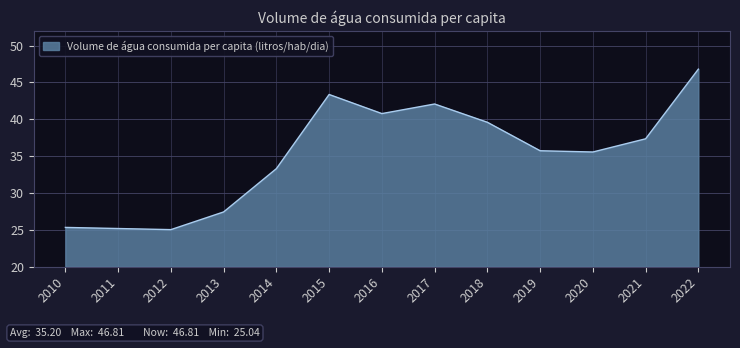

What is the ratio of the value at 2016 to the value at 2022?

0.9